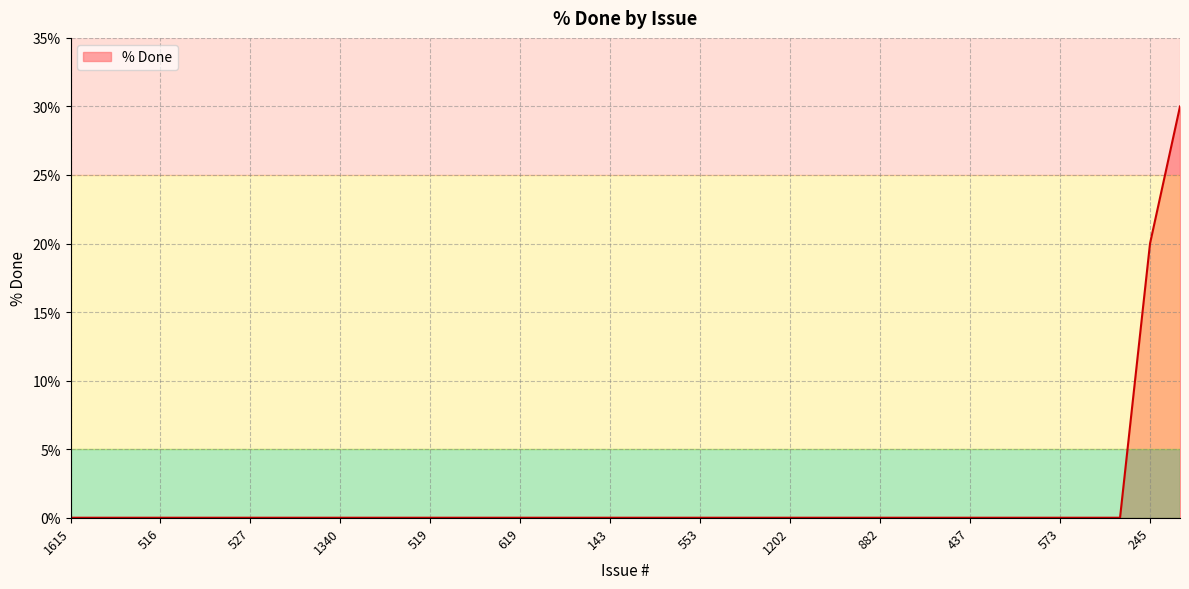

What is the difference between the maximum and minimum values?

30